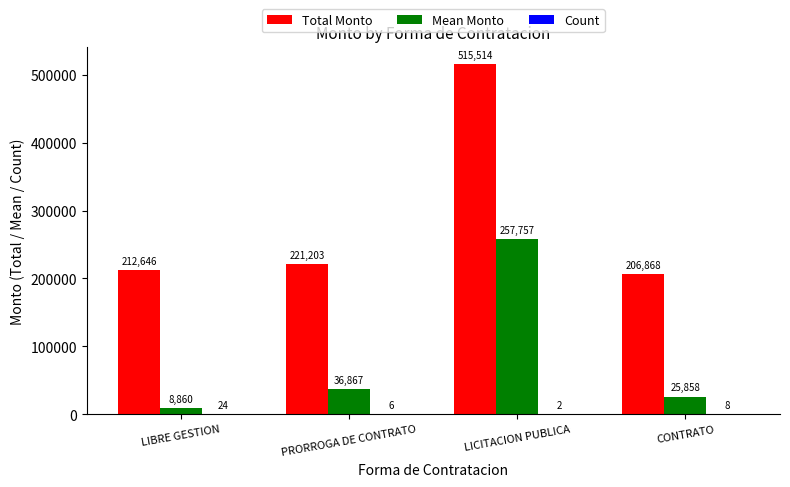

Is it true that Total Monto equals 771079.2 at LICITACION PUBLICA?

False